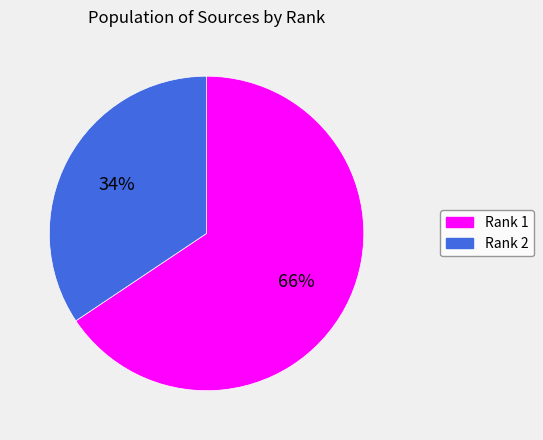

Does any single category account for the majority?

Yes